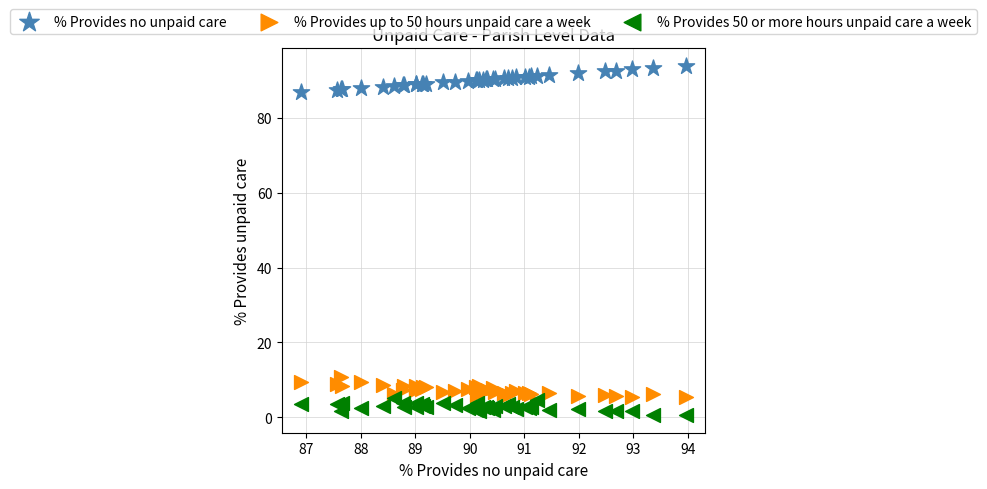

Across all series, what Y value is closest to 47?

10.8